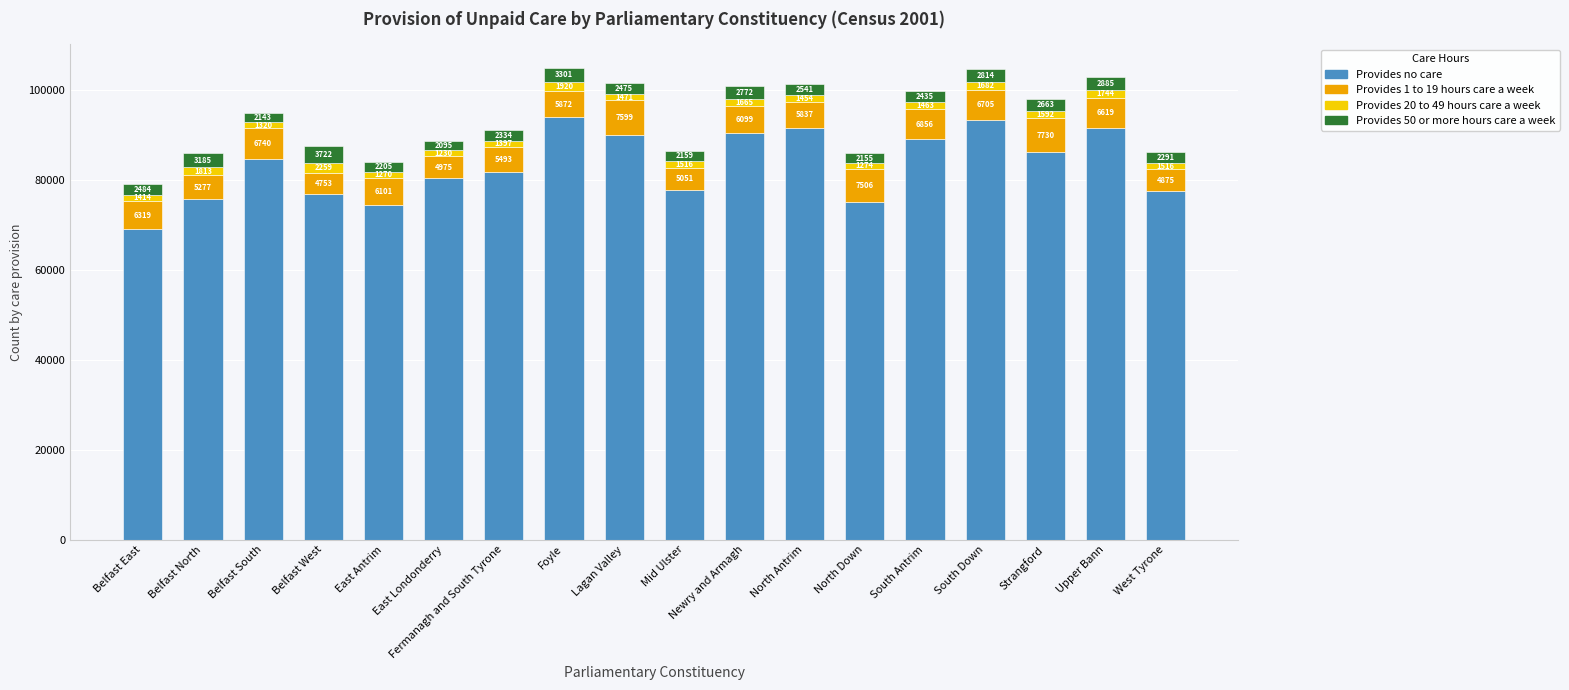

What is the minimum value for Provides no care?

69044